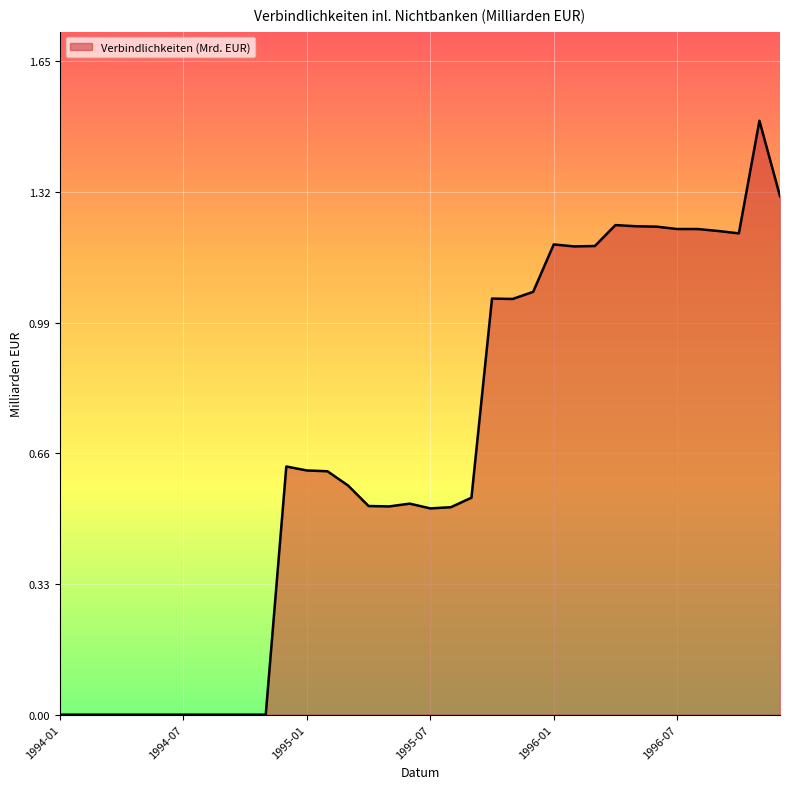

What is the difference between the maximum and minimum values?

1.5